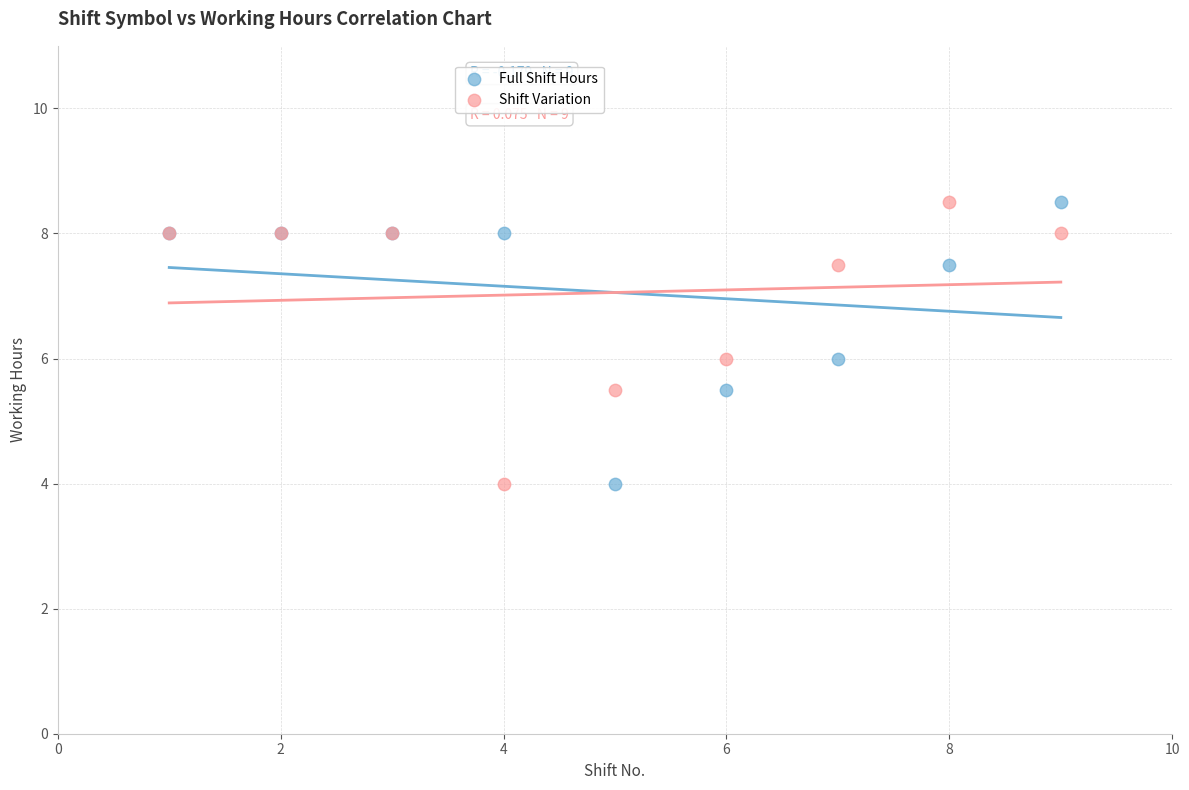

What is the X range (max minus min) for the scatter plot?

8.0